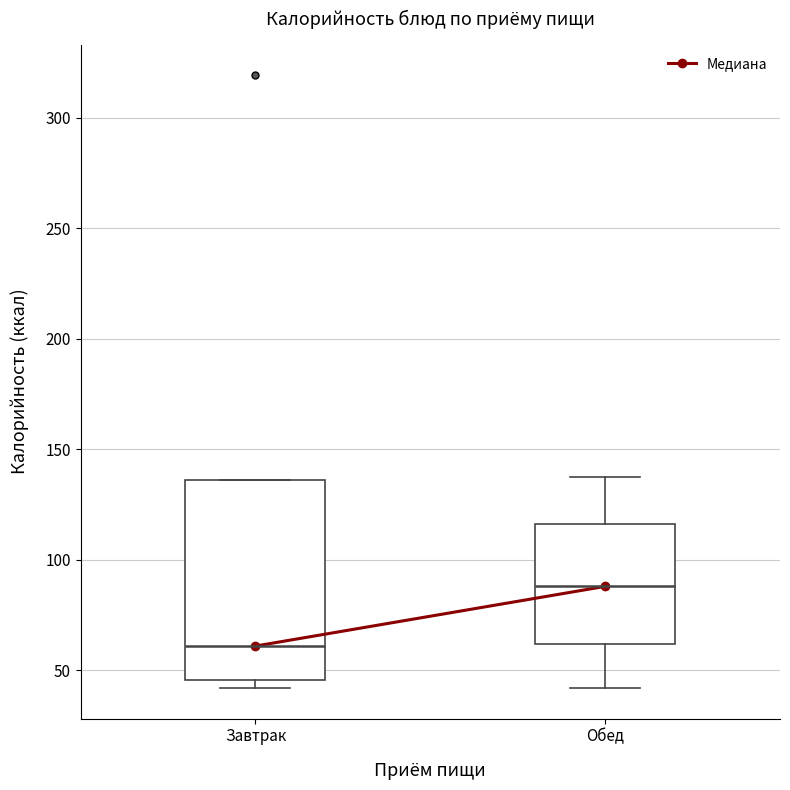

Reading left to right, transcribe this box plot: for each box, give where its median line is, the range the box spans, and where its two whiskers end, as read against the y-axis. The values are not printed on the chart, so give them approximately, as read against the axis.

Завтрак: median 60, box 45 to 135, whiskers 40 to 135
Обед: median 90, box 60 to 115, whiskers 40 to 135